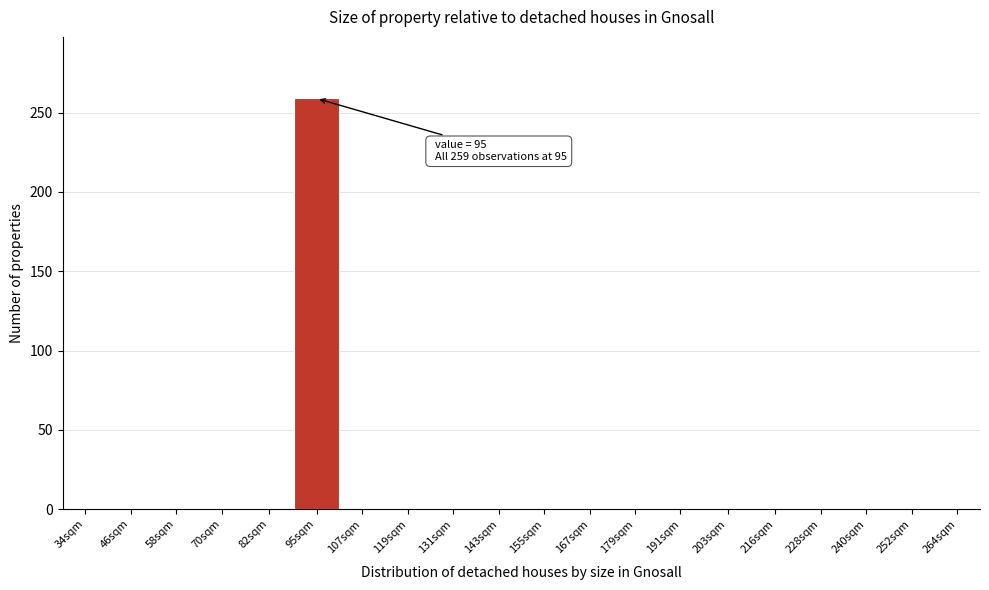

Reading left to right, transcribe all the data shown in this chart.

34sqm=0	46sqm=0	58sqm=0	70sqm=0	82sqm=0	95sqm=259	107sqm=0	119sqm=0	131sqm=0	143sqm=0	155sqm=0	167sqm=0	179sqm=0	191sqm=0	203sqm=0	216sqm=0	228sqm=0	240sqm=0	252sqm=0	264sqm=0